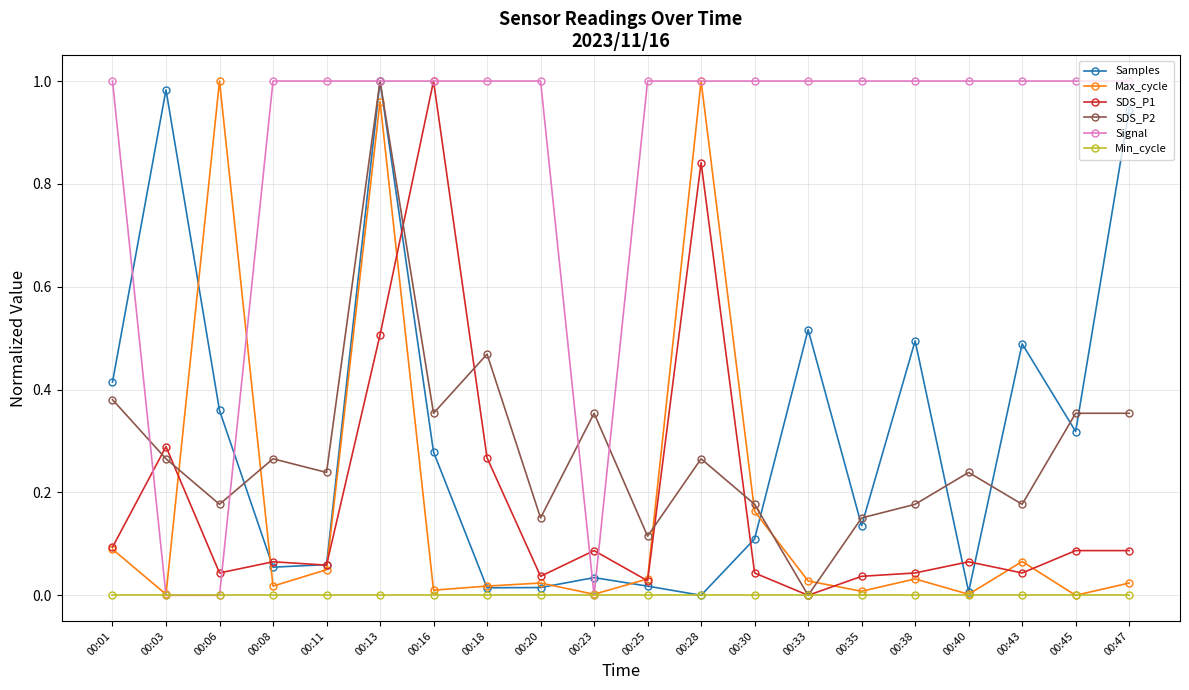

Which series has the largest total across all categories?

Signal